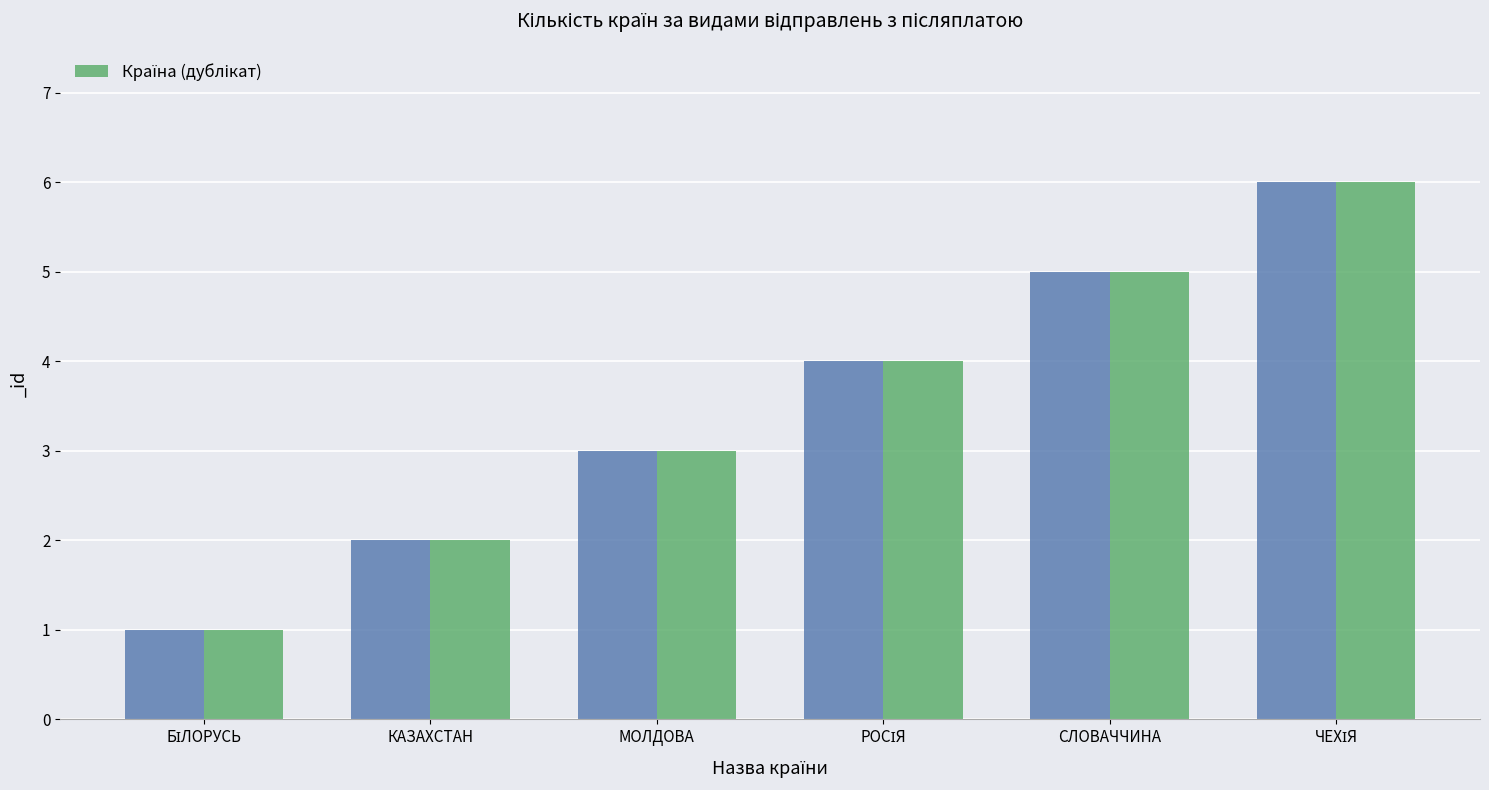

The chart shows a value of 2 at БІЛОРУСЬ. True or false?

False